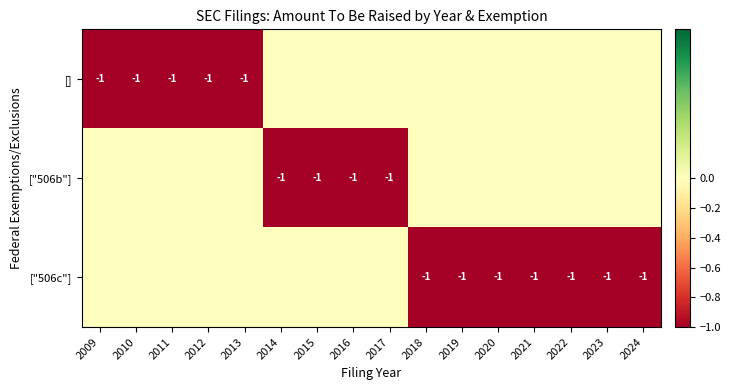

List the series in order of their overall mean, lowest first.

["506c"], [], ["506b"]